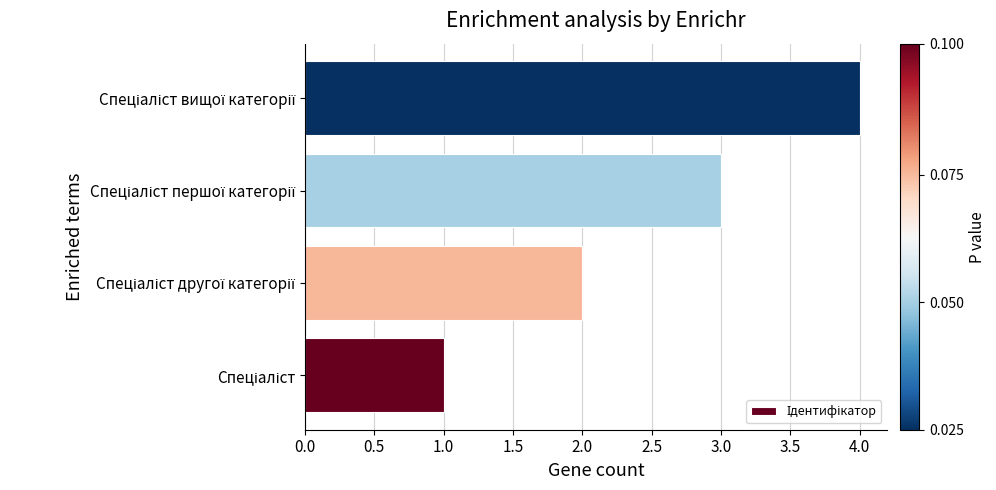

Are the bars horizontal?

Yes